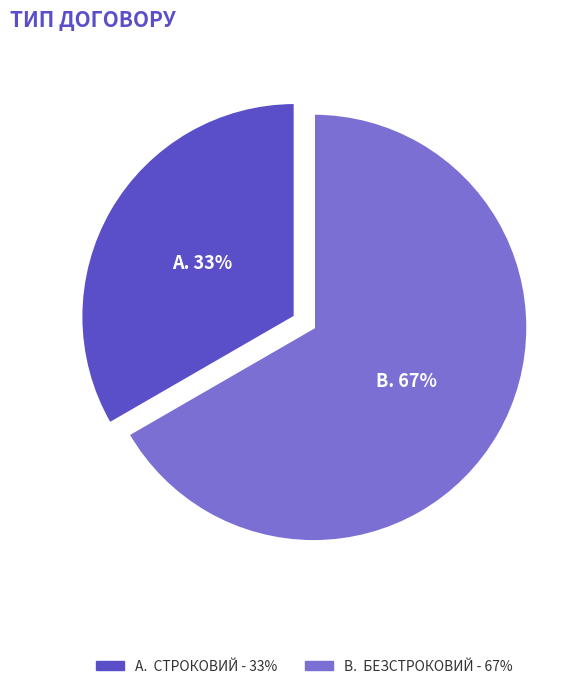

Does any single category account for the majority?

Yes